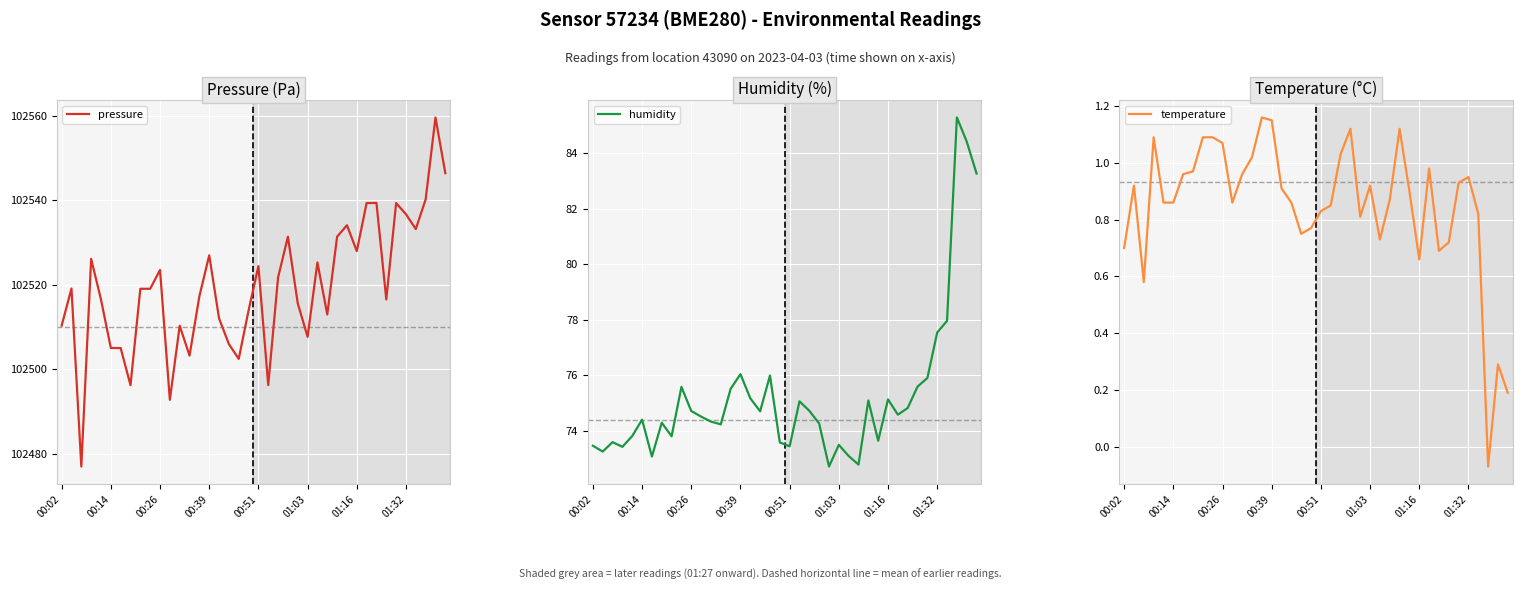

Where does the humidity series first go above 74?

00:14